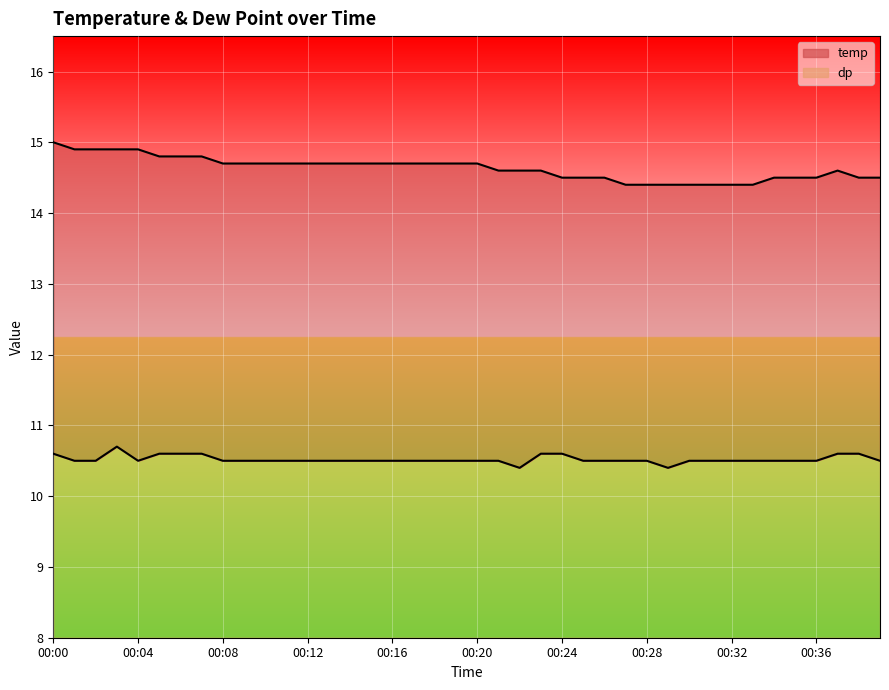

True or false: temp and dp intersect in this chart.

False